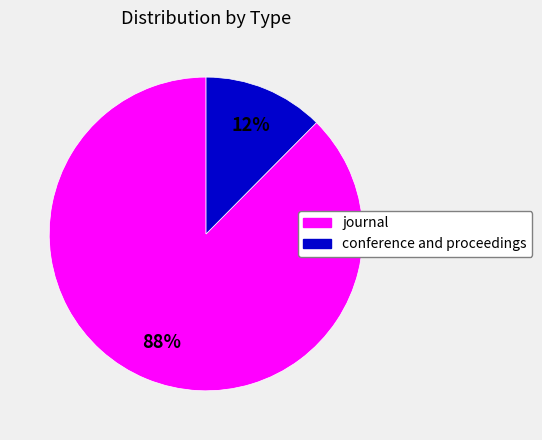

The conference and proceedings slice represents 5% of the pie. True or false?

False